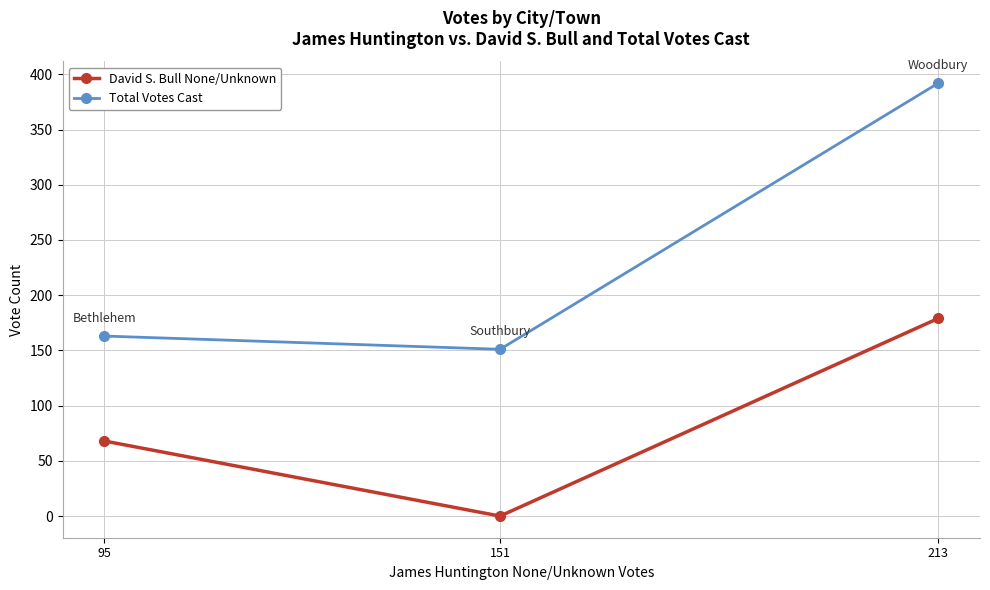

Which series has the largest total across all categories?

Total Votes Cast